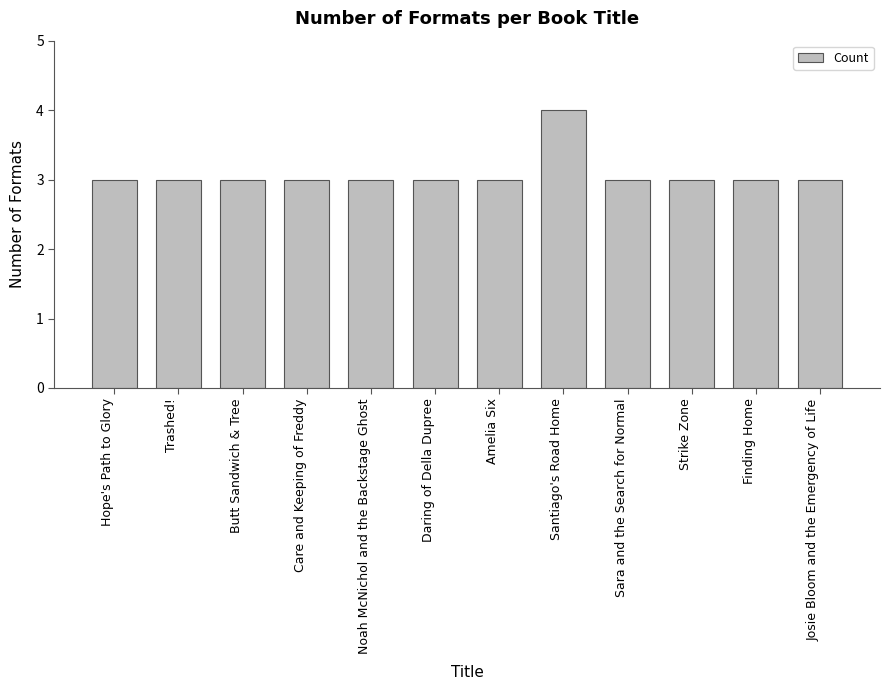

Count the number of categories in the chart.

12